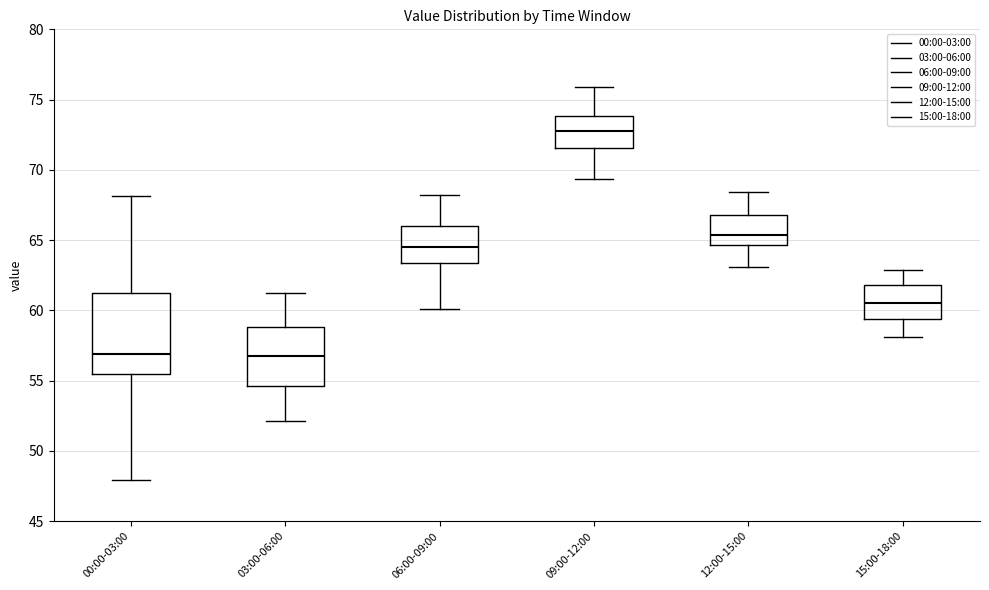

Comparing the boxes themselves (not the whiskers), which one is the tallest?

00:00-03:00